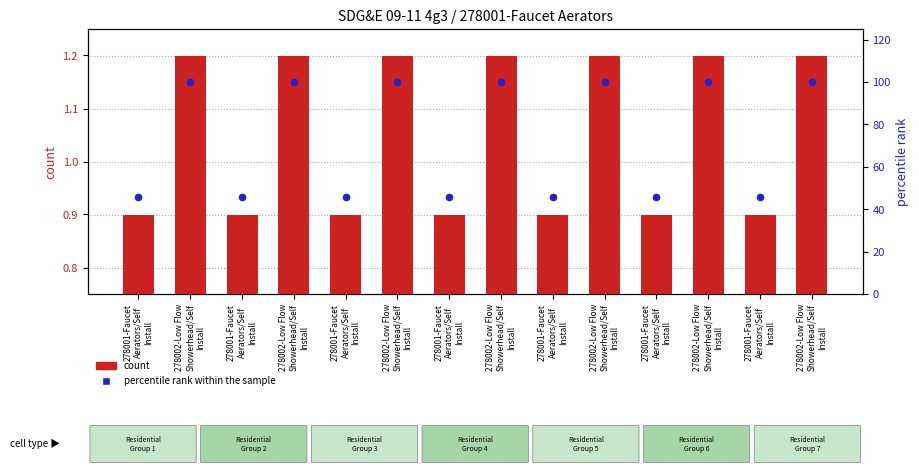

Which series contains the lowest Y value?

count